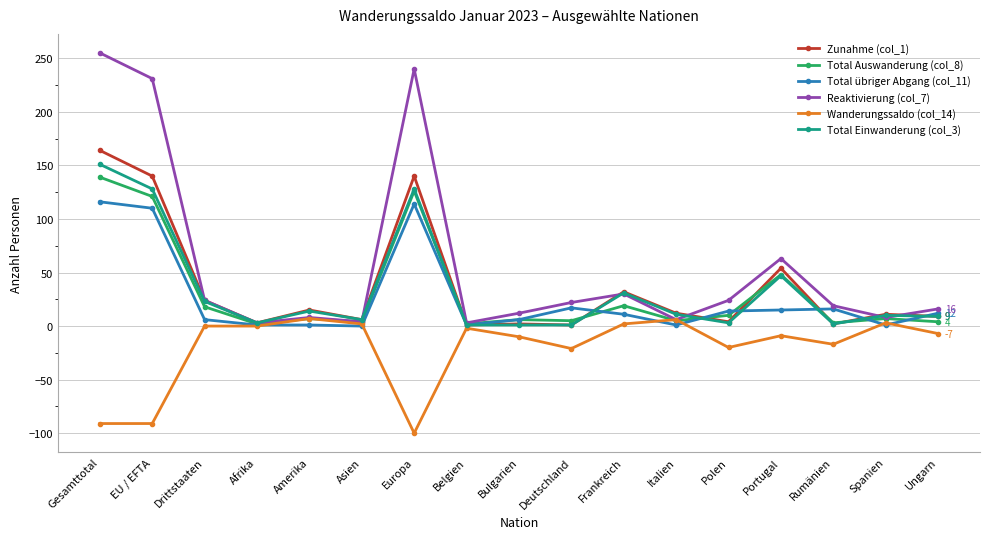

What position from the right is EU / EFTA?

16